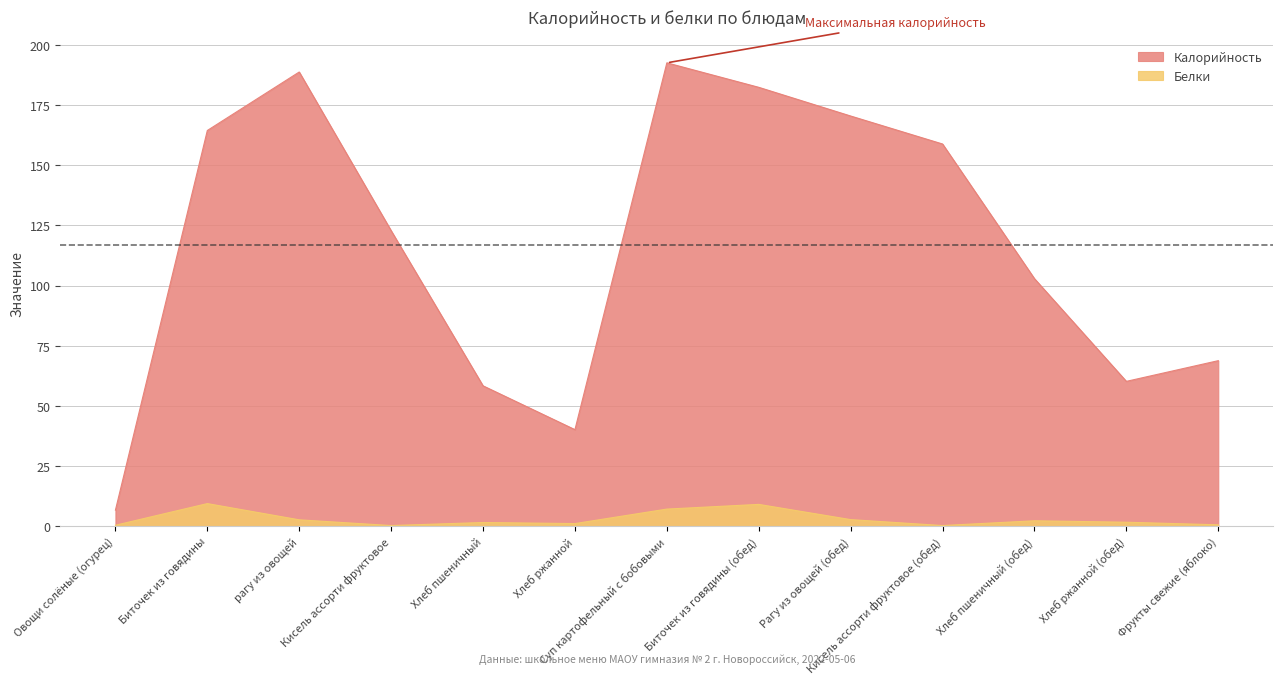

True or false: Калорийность and Белки cross at least once.

False